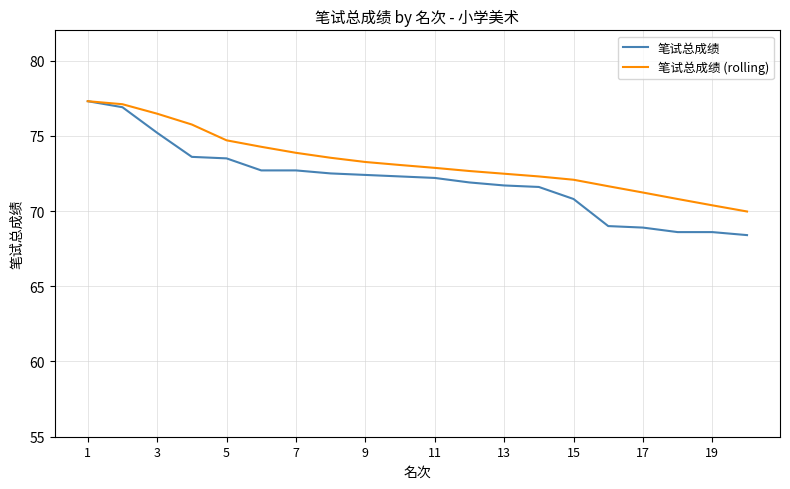

Rank the series by their average value, from highest to lowest.

笔试总成绩 (rolling), 笔试总成绩